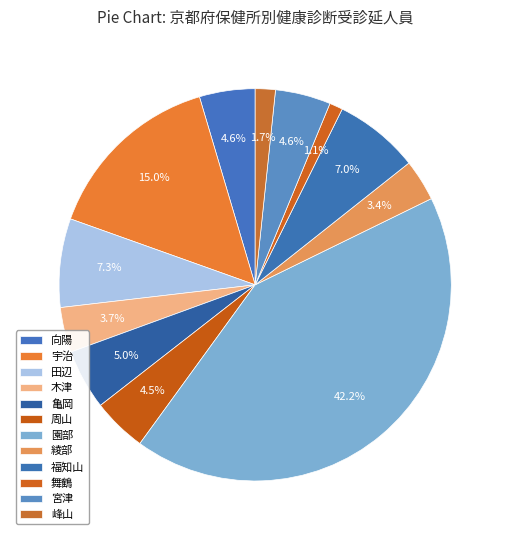

To the nearest percent, what is the combined percentage of 福知山 and 舞鶴?

8%